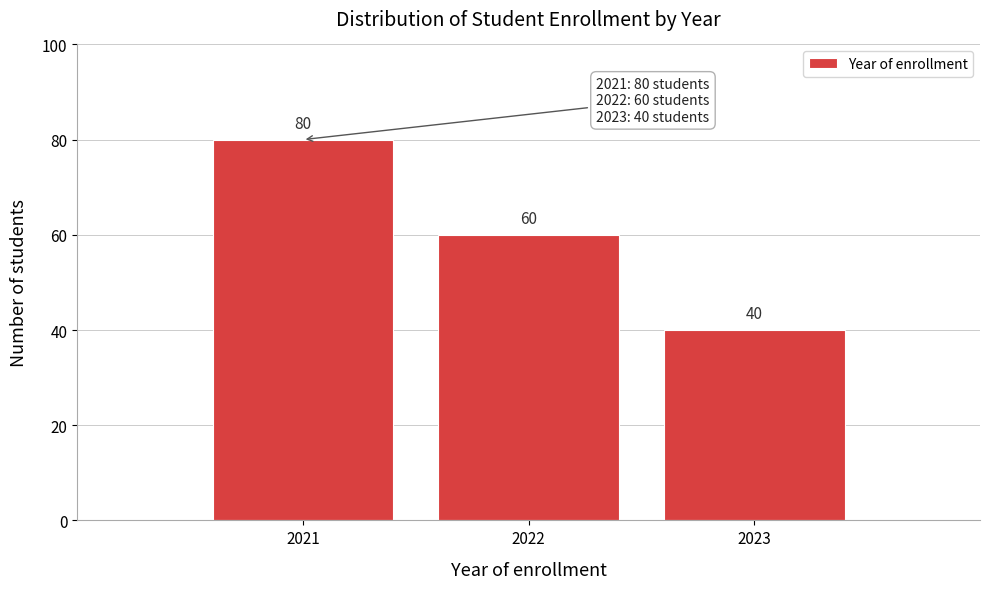

Reading left to right, what are all the values shown in this chart?

80	60	40